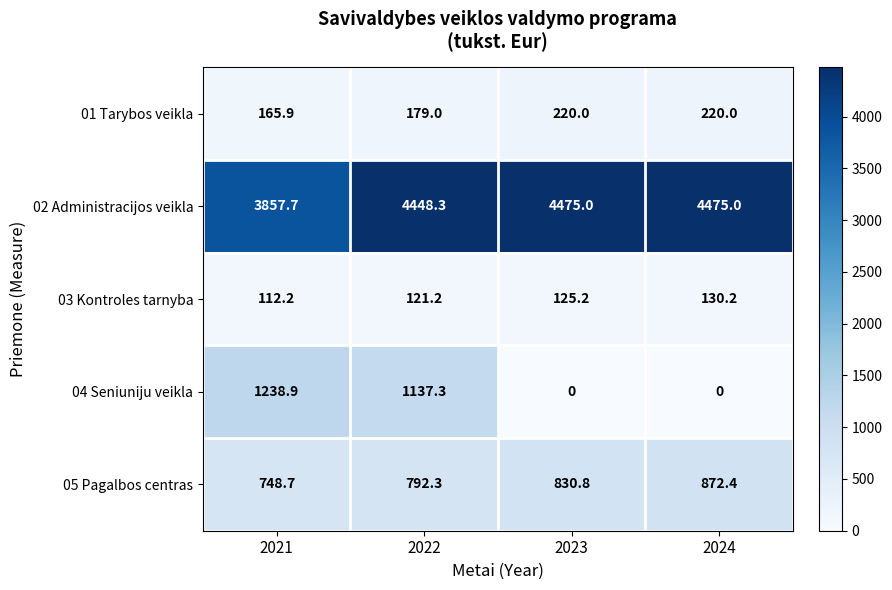

At which category is the sum across all series the highest?

2022